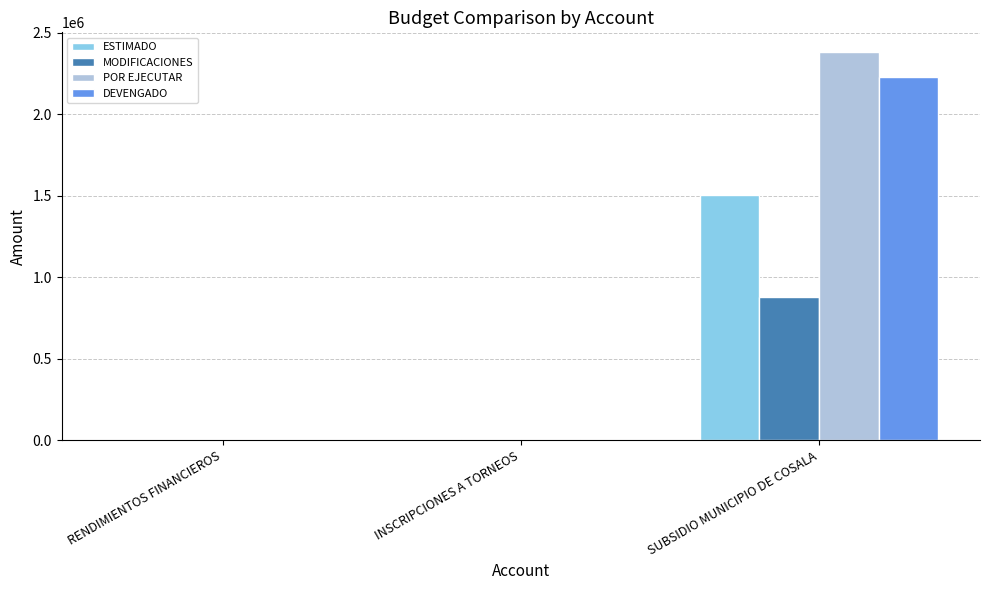

Where is MODIFICACIONES nearest to the value 438254?

RENDIMIENTOS FINANCIEROS